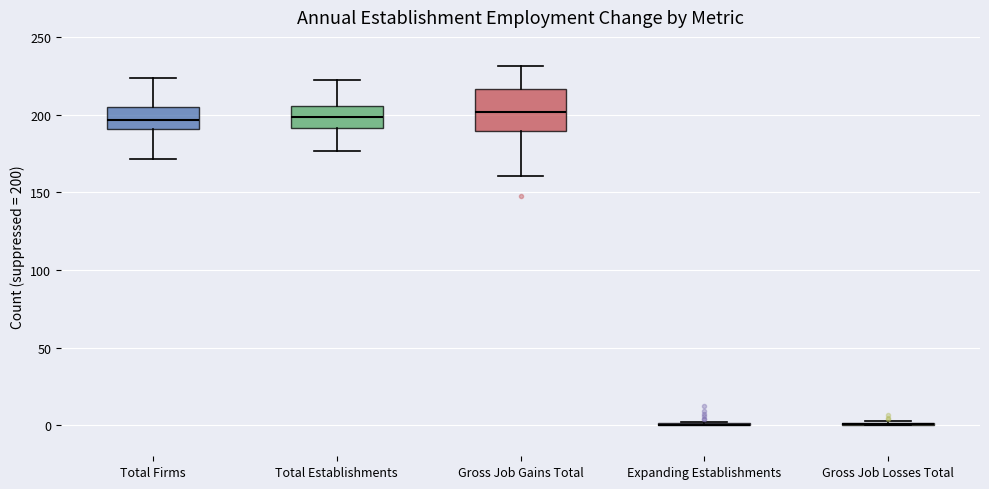

Where does the upper whisker of the box for Gross Job Gains Total end on the y-axis? The values are not printed on the chart, so give them approximately, as read against the axis.

230